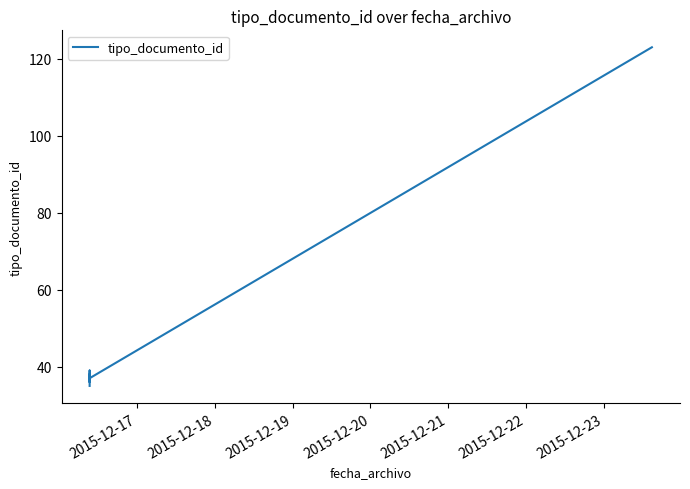

True or false: the data shows 21 at 2015-12-17.

False